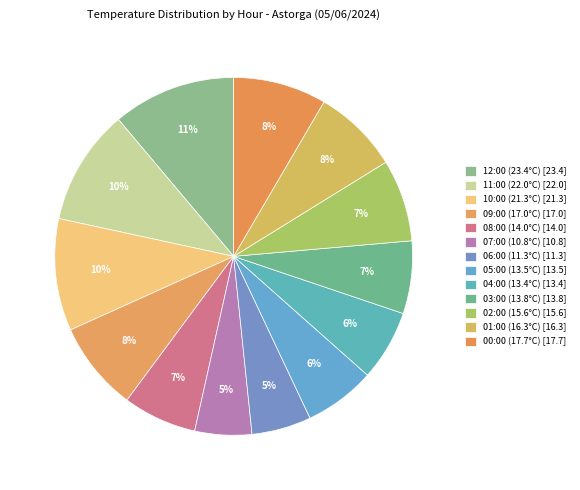

How many segments does this pie chart have?

13